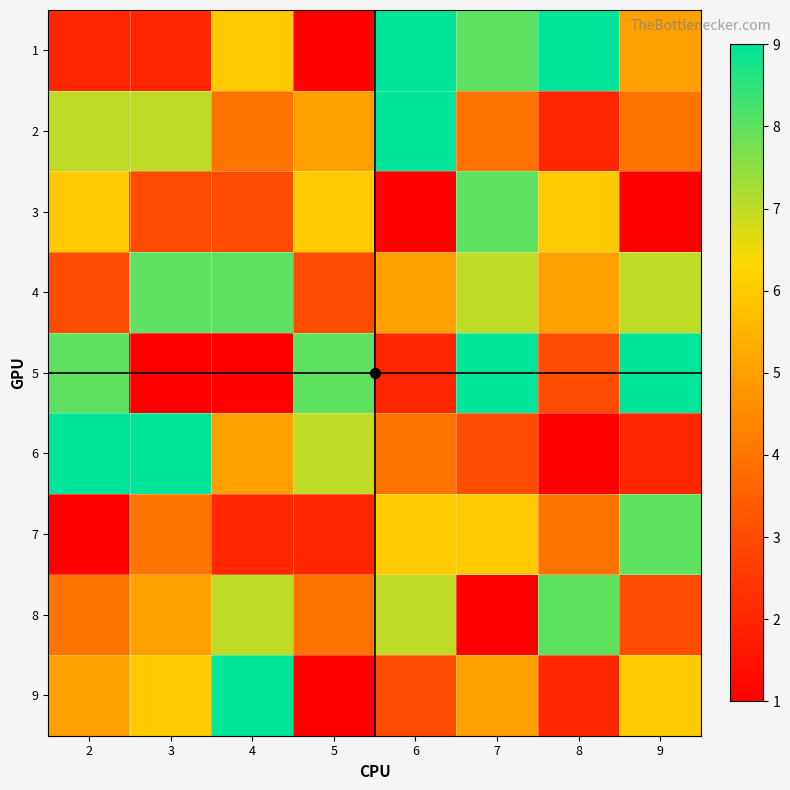

Rank the series by their maximum value, from highest to lowest.

1, 2, 5, 6, 9, 3, 4, 7, 8